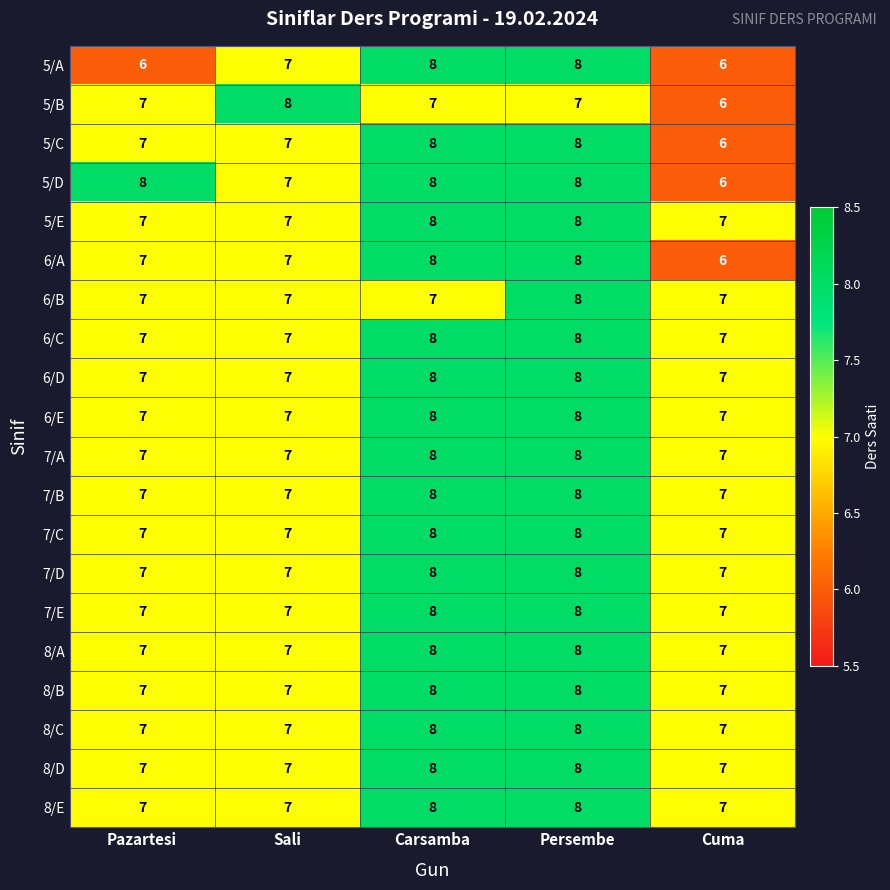

What is the maximum value shown in the chart?

8